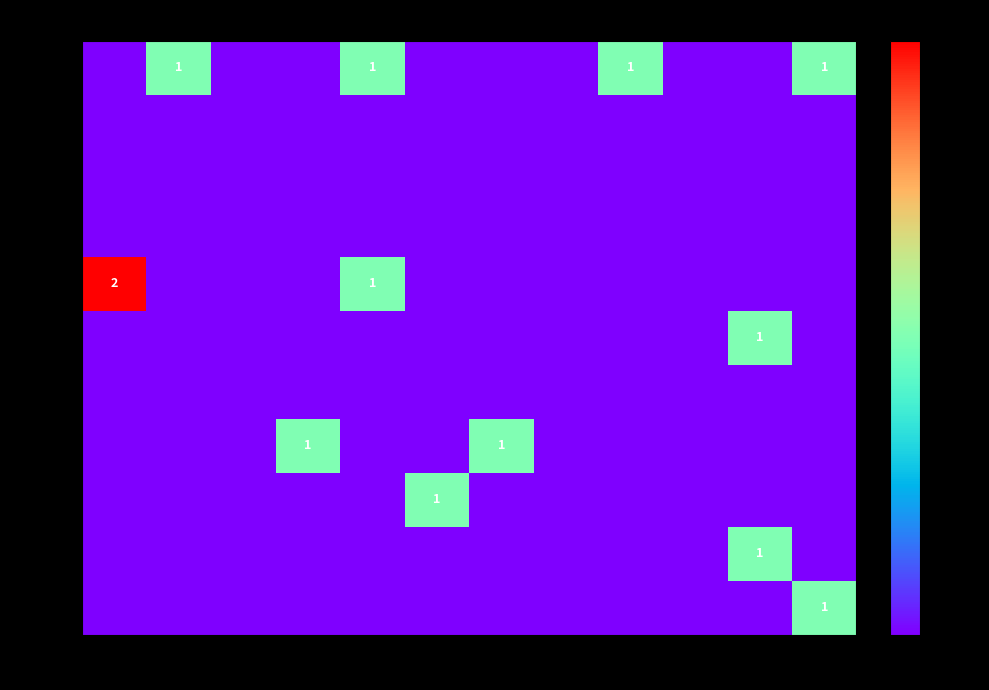

What is the spread (max minus min) of values at ６月?

1